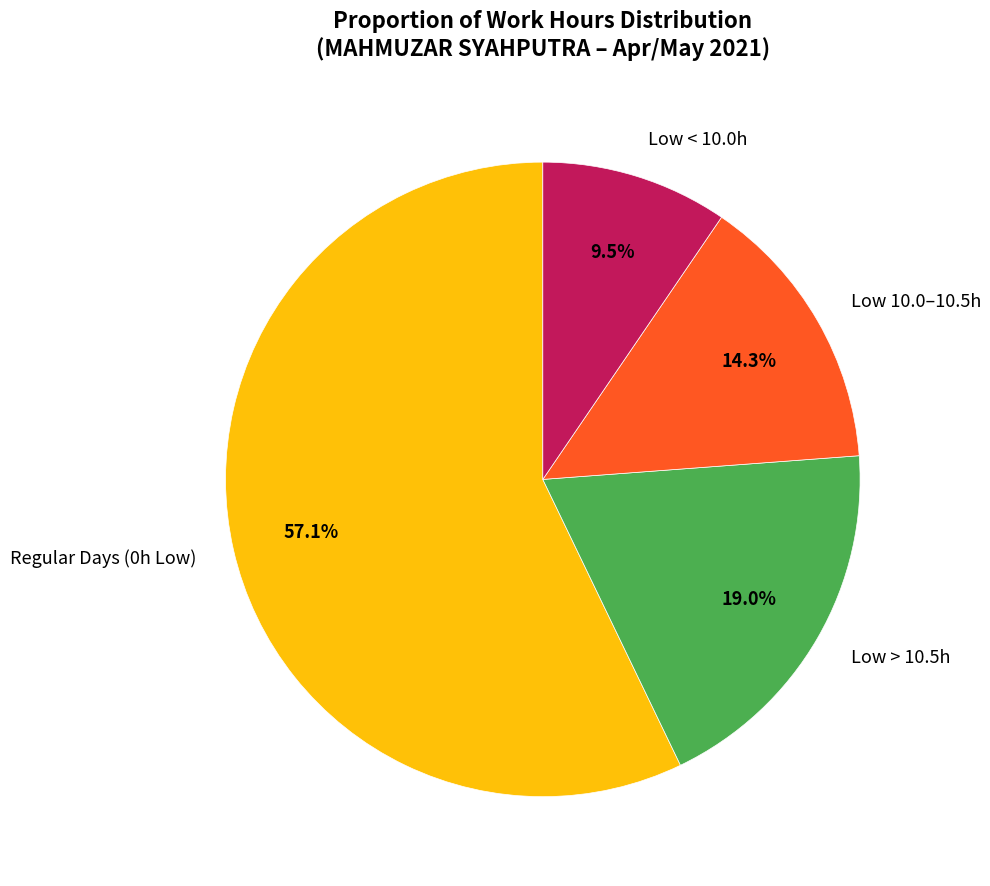

Between Low > 10.5h and Regular Days (0h Low), which is larger?

Regular Days (0h Low)